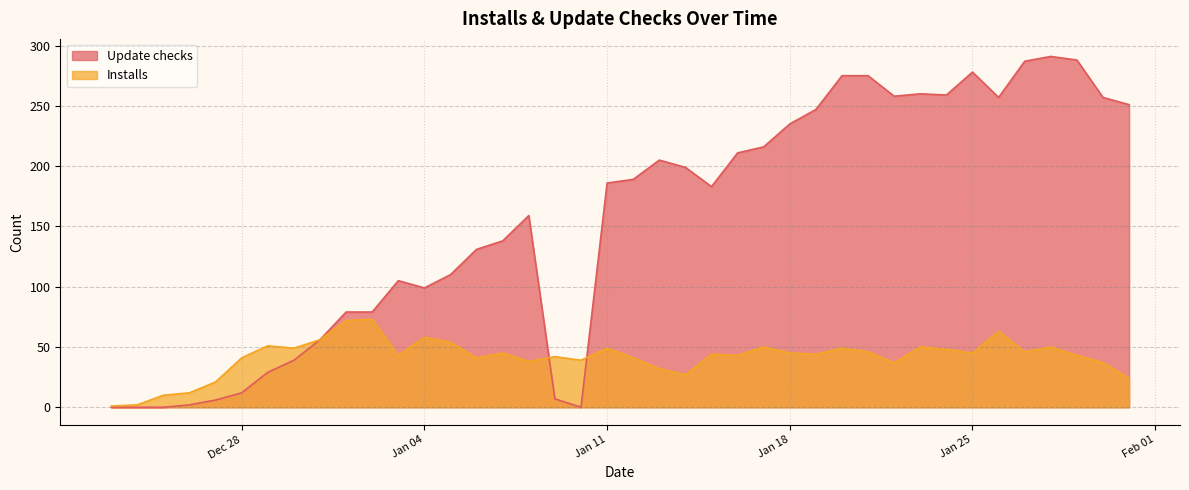

Rank the series by their average value, from highest to lowest.

Update checks, Installs